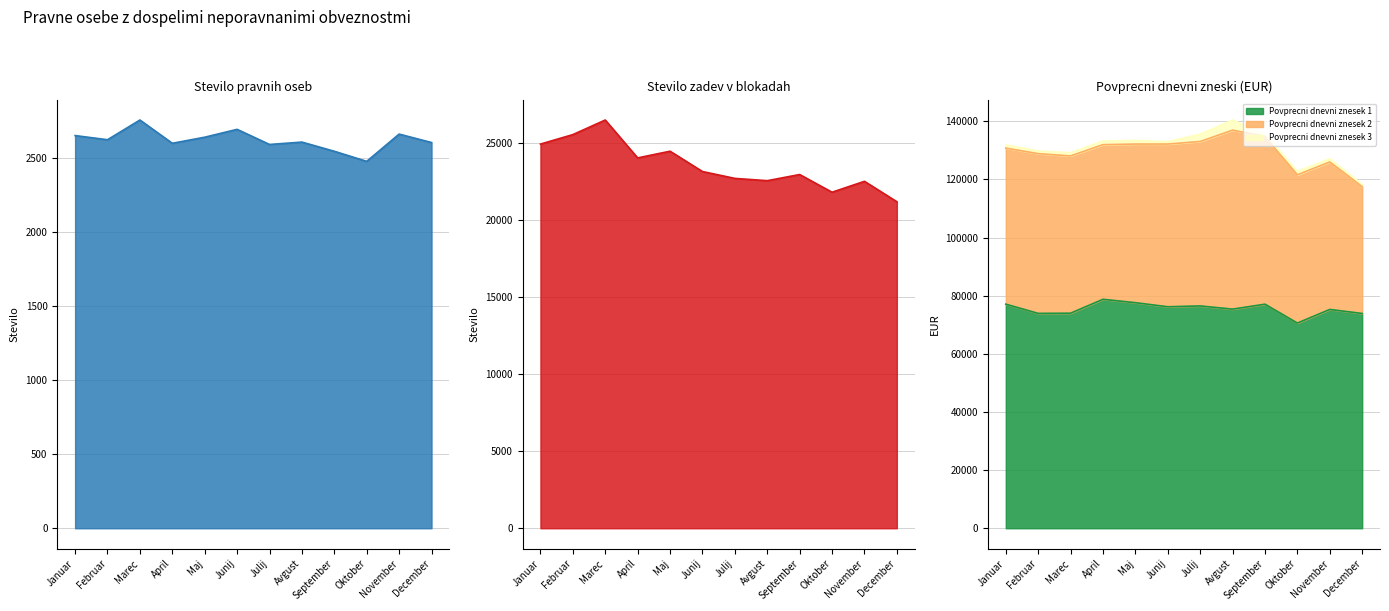

Is it true that Stevilo pravnih oseb equals 2590 at Julij?

True